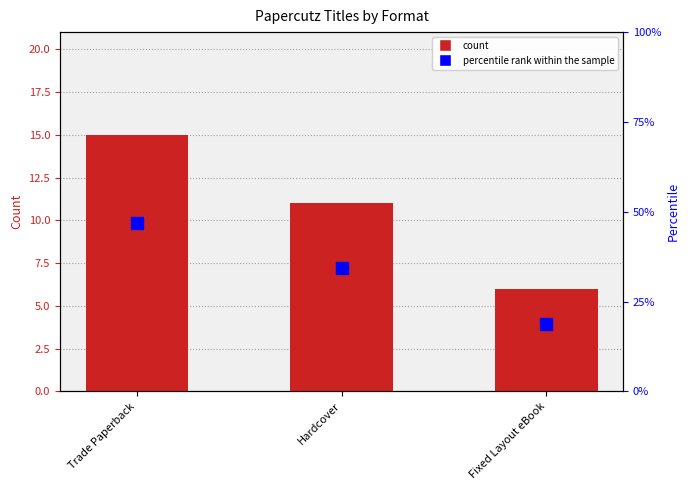

Between Hardcover and Trade Paperback, which is larger?

Trade Paperback